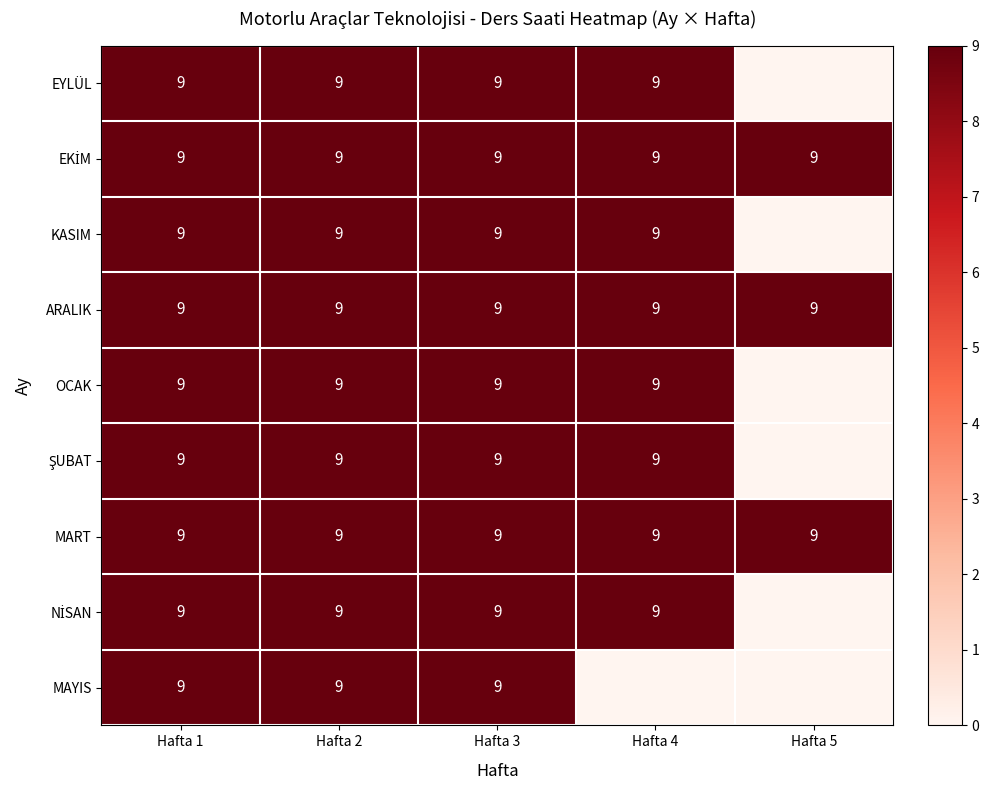

Is it true that MART equals 9 at Hafta 2?

True